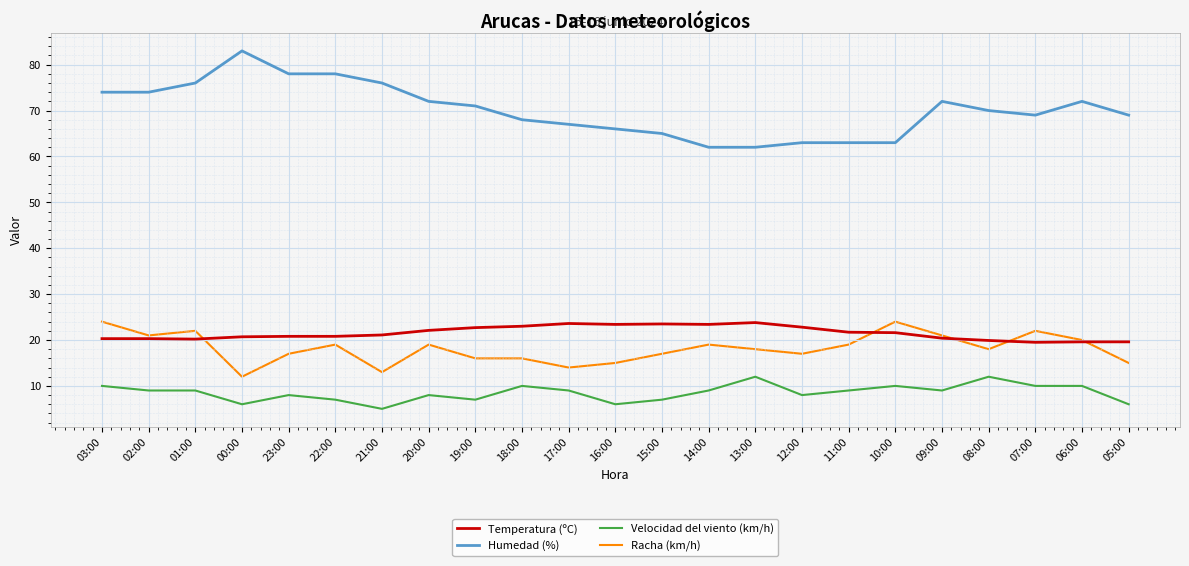

Which series has the widest spread of values?

Humedad (%)